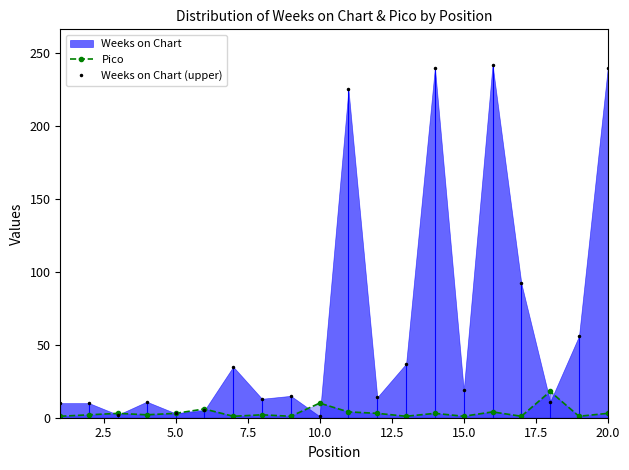

What is the highest value of the Weeks on Chart (upper) series?

242